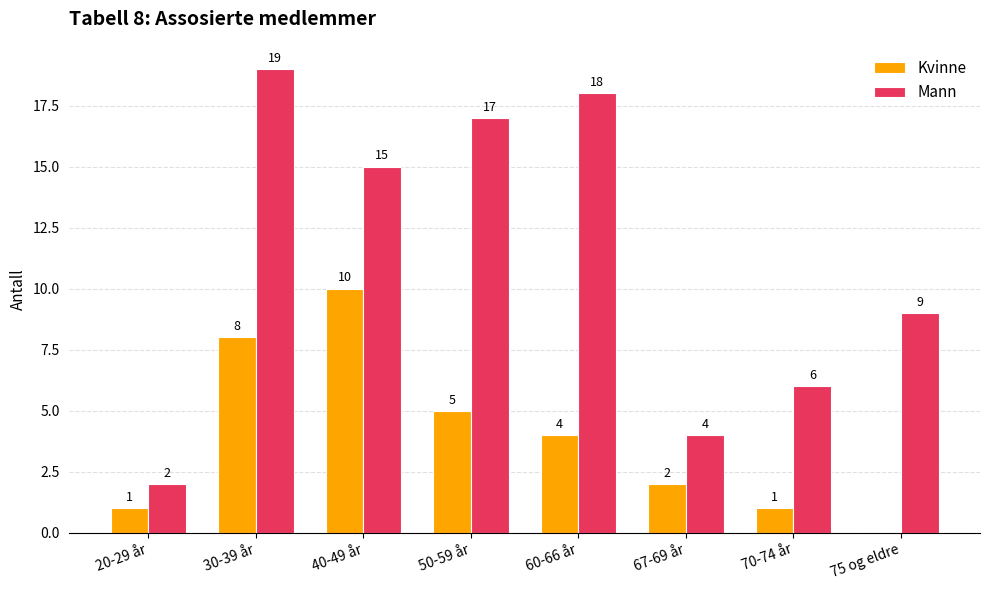

Where does the Mann series first go above 15?

30-39 år